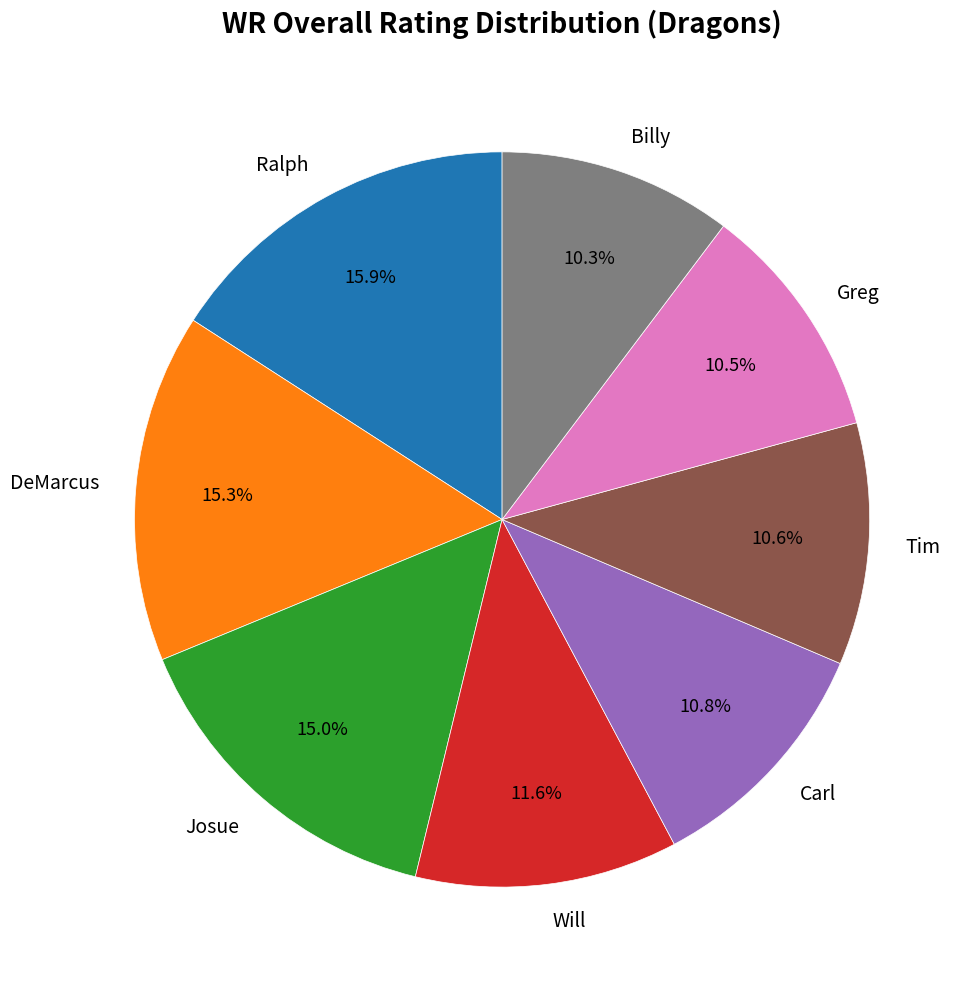

To the nearest percent, what percentage of the pie is Tim?

11%